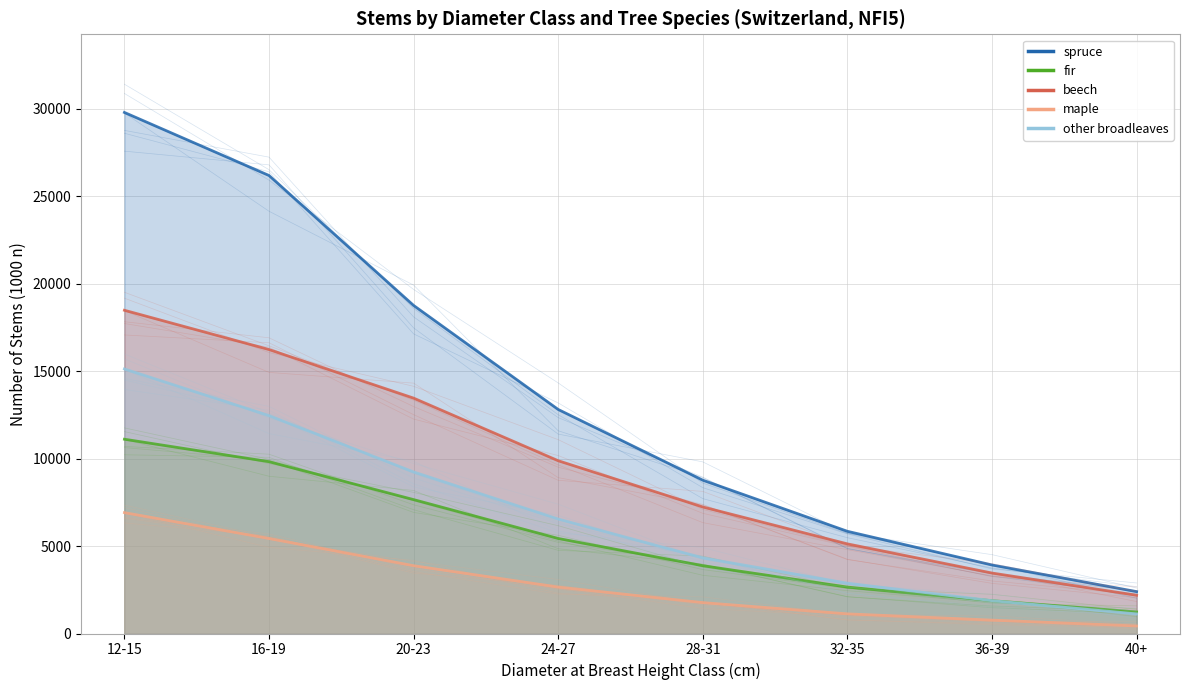

Does the chart display data point markers on the line(s)?

No